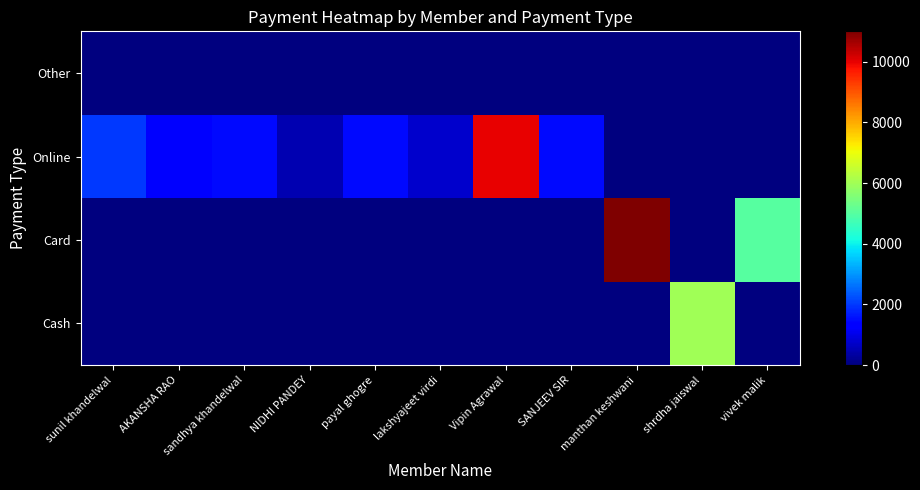

Rank the series by their average value, from lowest to highest.

Other, Cash, Card, Online